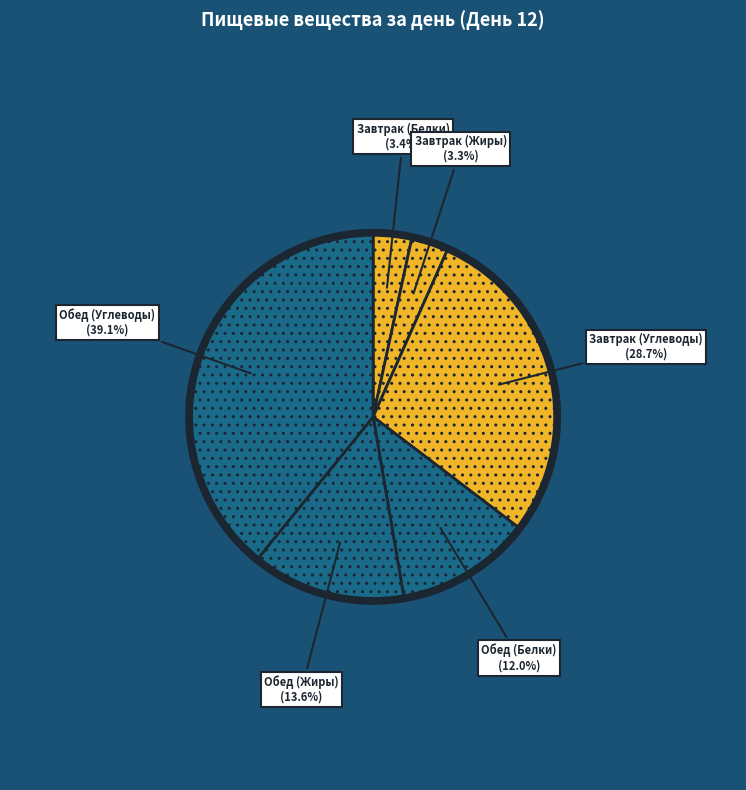

To the nearest percent, what is the difference between the Обед (Жиры) and Завтрак (Жиры) slice percentages?

10%